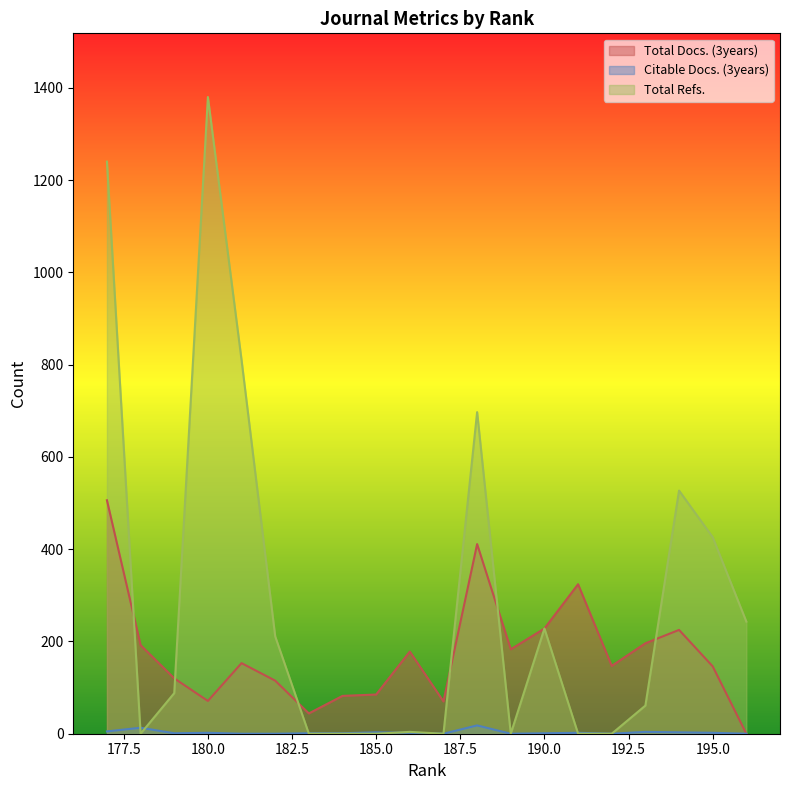

Where is Total Docs. (3years) nearest to the value 253?

190